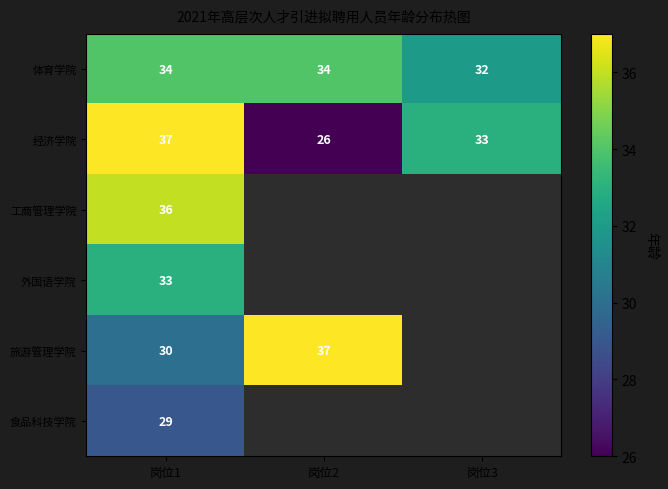

What is the highest value of the 经济学院 series?

37.0